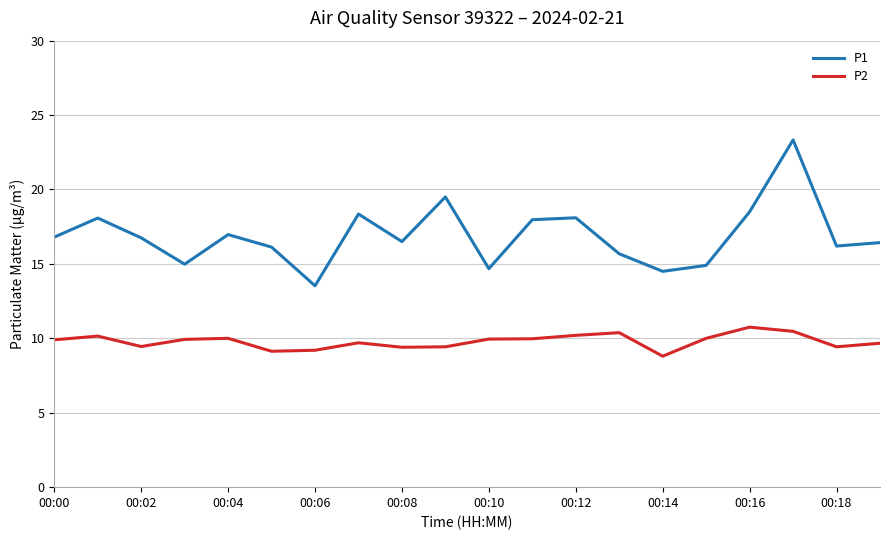

True or false: P2 and P1 cross at least once.

False